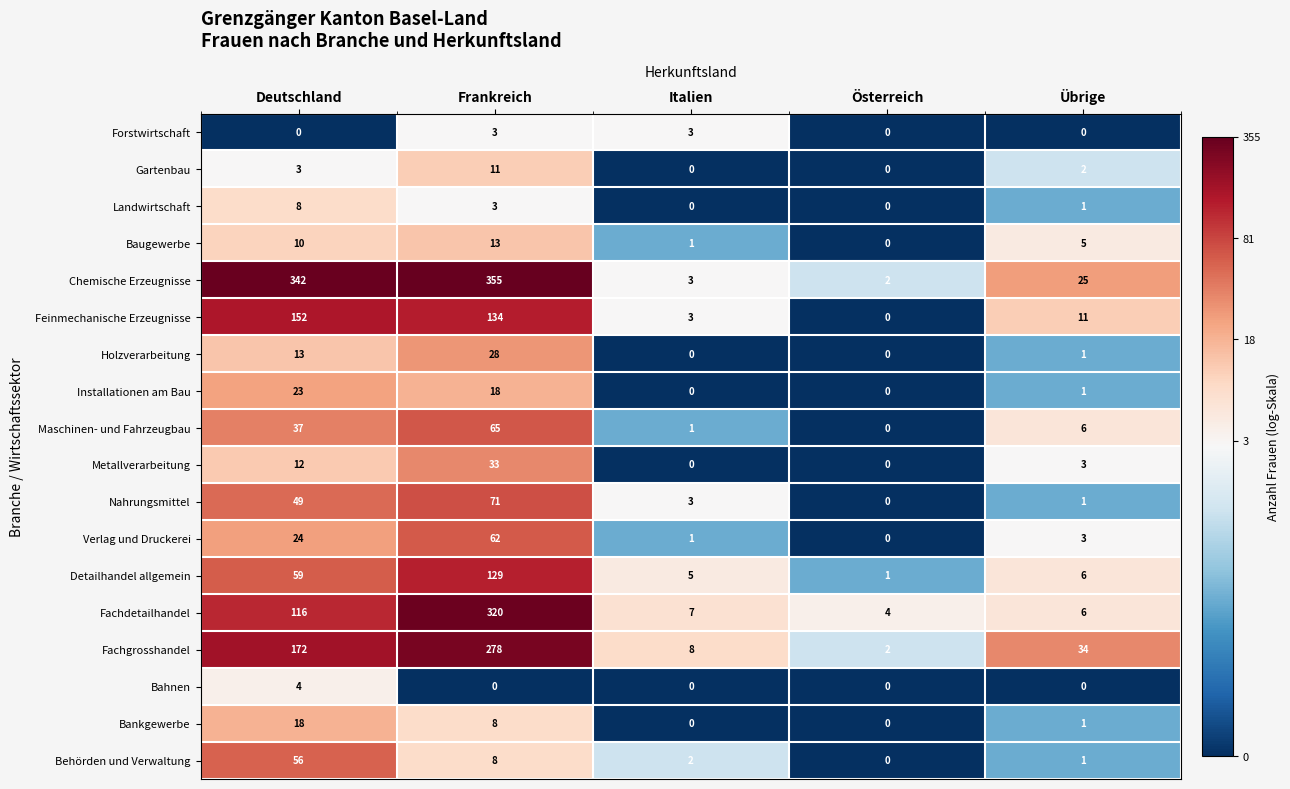

The value of Forstwirtschaft at Frankreich is 3. True or false?

True